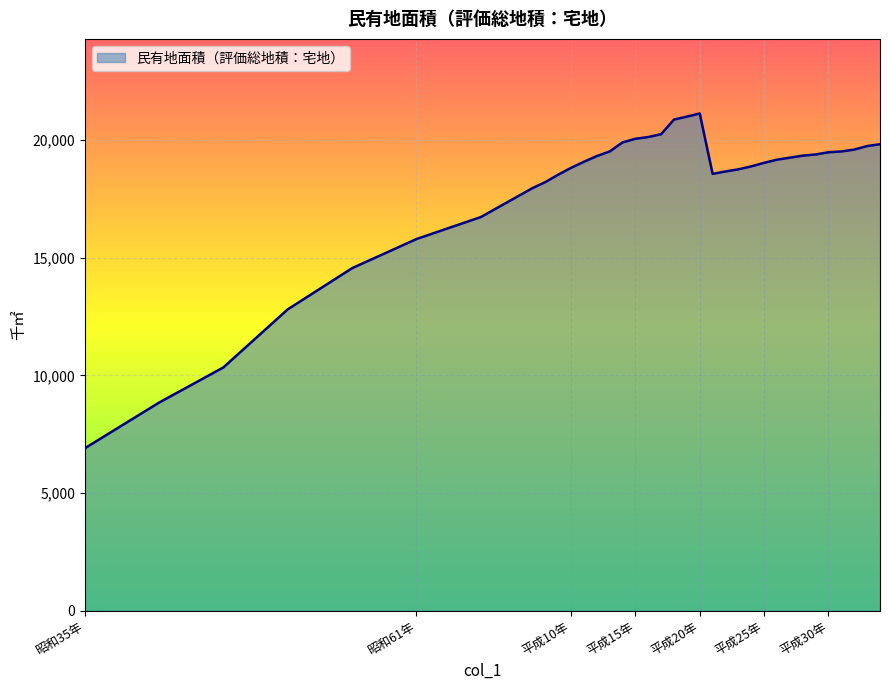

What is the maximum value shown in the chart?

21130.6